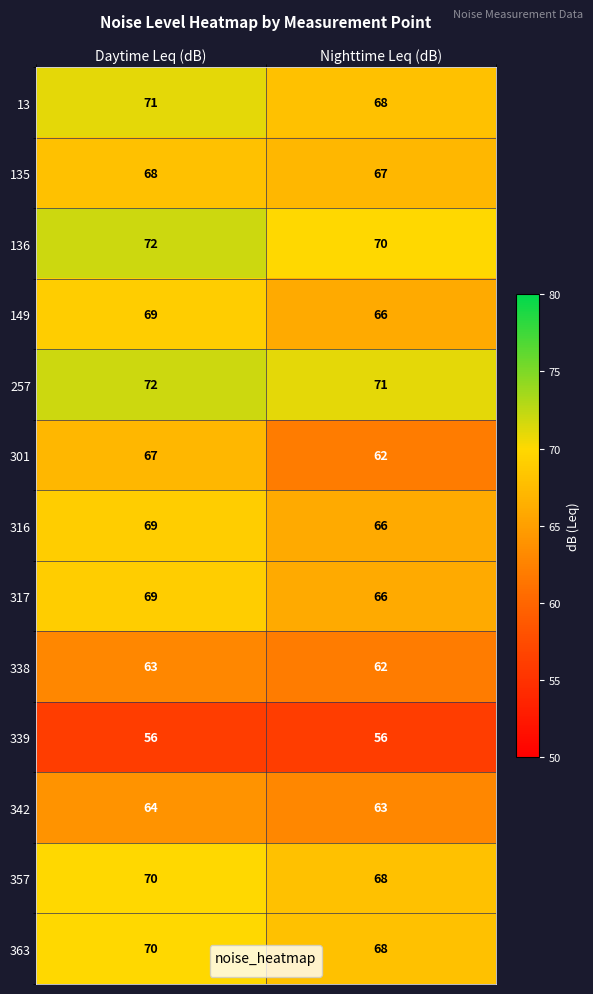

The value of 149 at Nighttime Leq (dB) is 24. True or false?

False